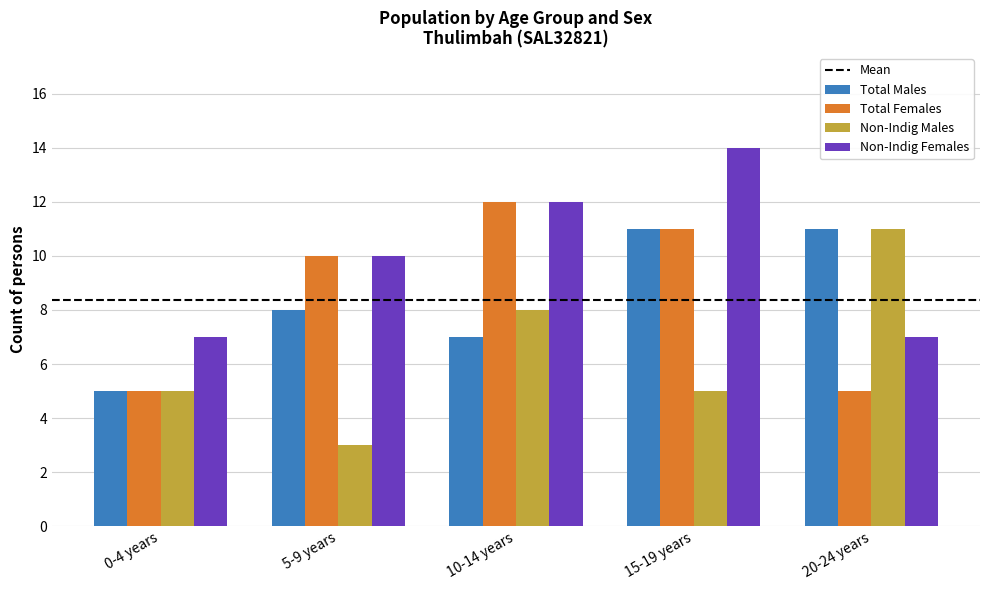

What is the difference between the second highest and minimum values in the Non-Indig Males series?

5